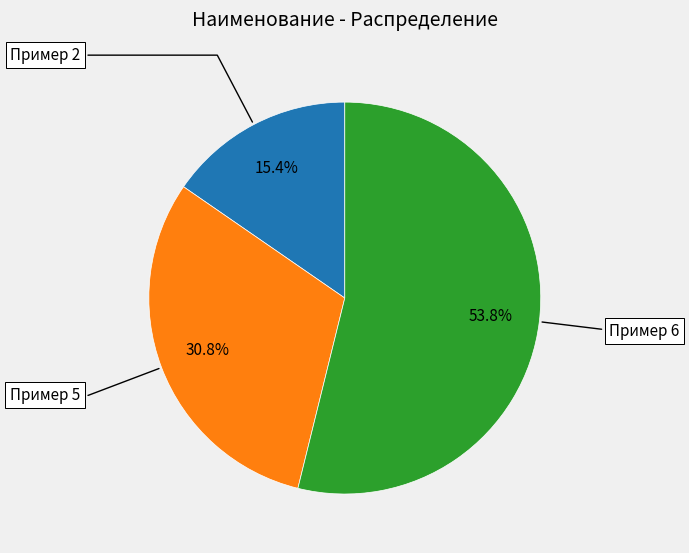

To the nearest percent, what is the difference between the Пример 2 and Пример 6 slice percentages?

38%